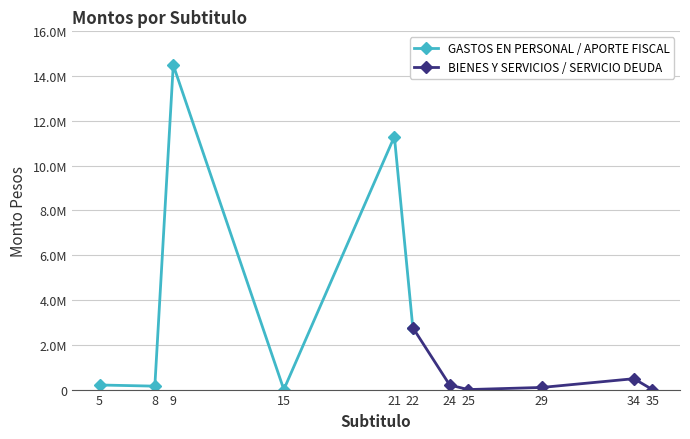

List the series in order of their overall mean, highest first.

GASTOS EN PERSONAL / APORTE FISCAL, BIENES Y SERVICIOS / SERVICIO DEUDA